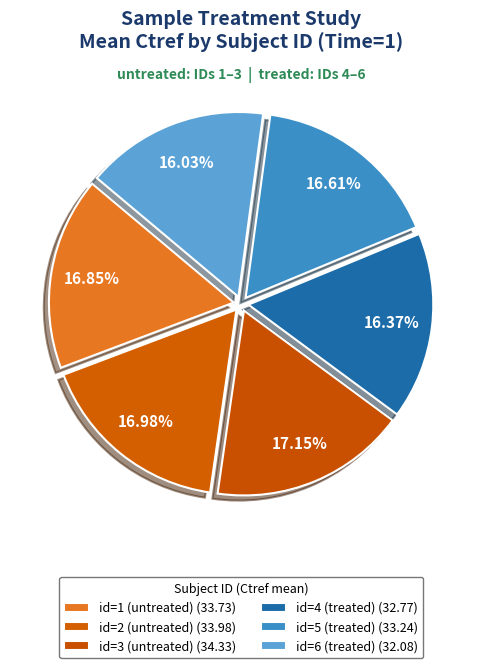

To the nearest percent, what is the difference between the id=3 (untreated) and id=4 (treated) slice percentages?

1%